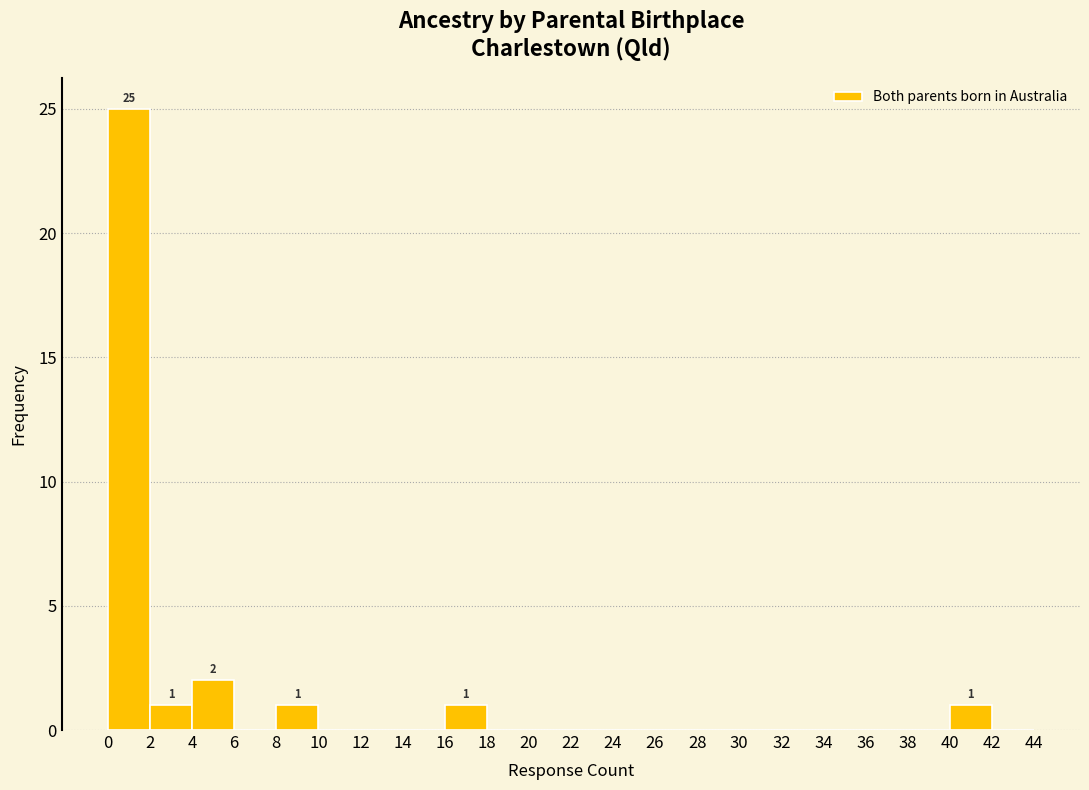

Over which range of the x-axis is the bar tallest?

0 to 2